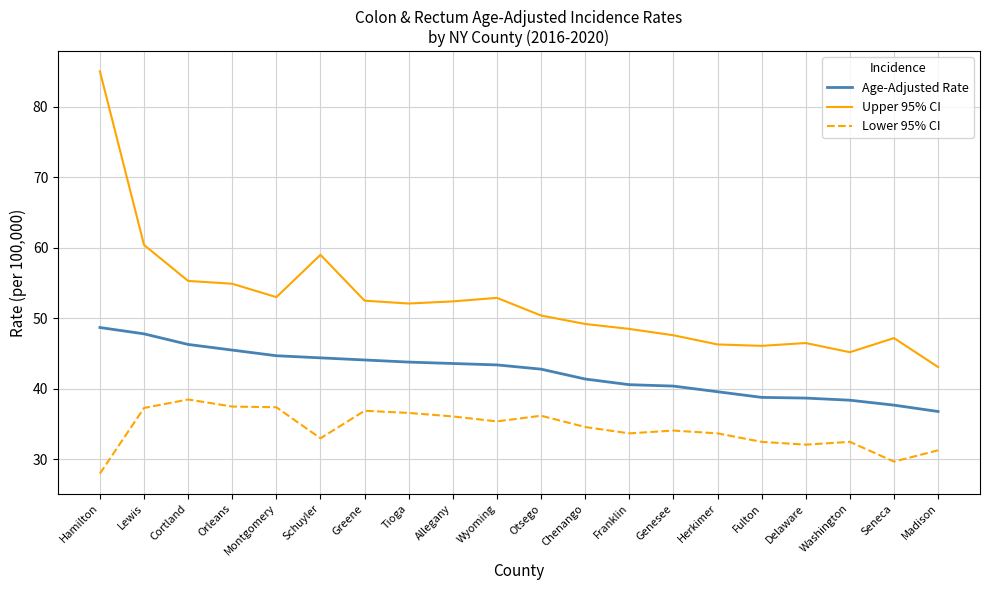

Is it true that Upper 95% CI equals 10.4 at Otsego?

False